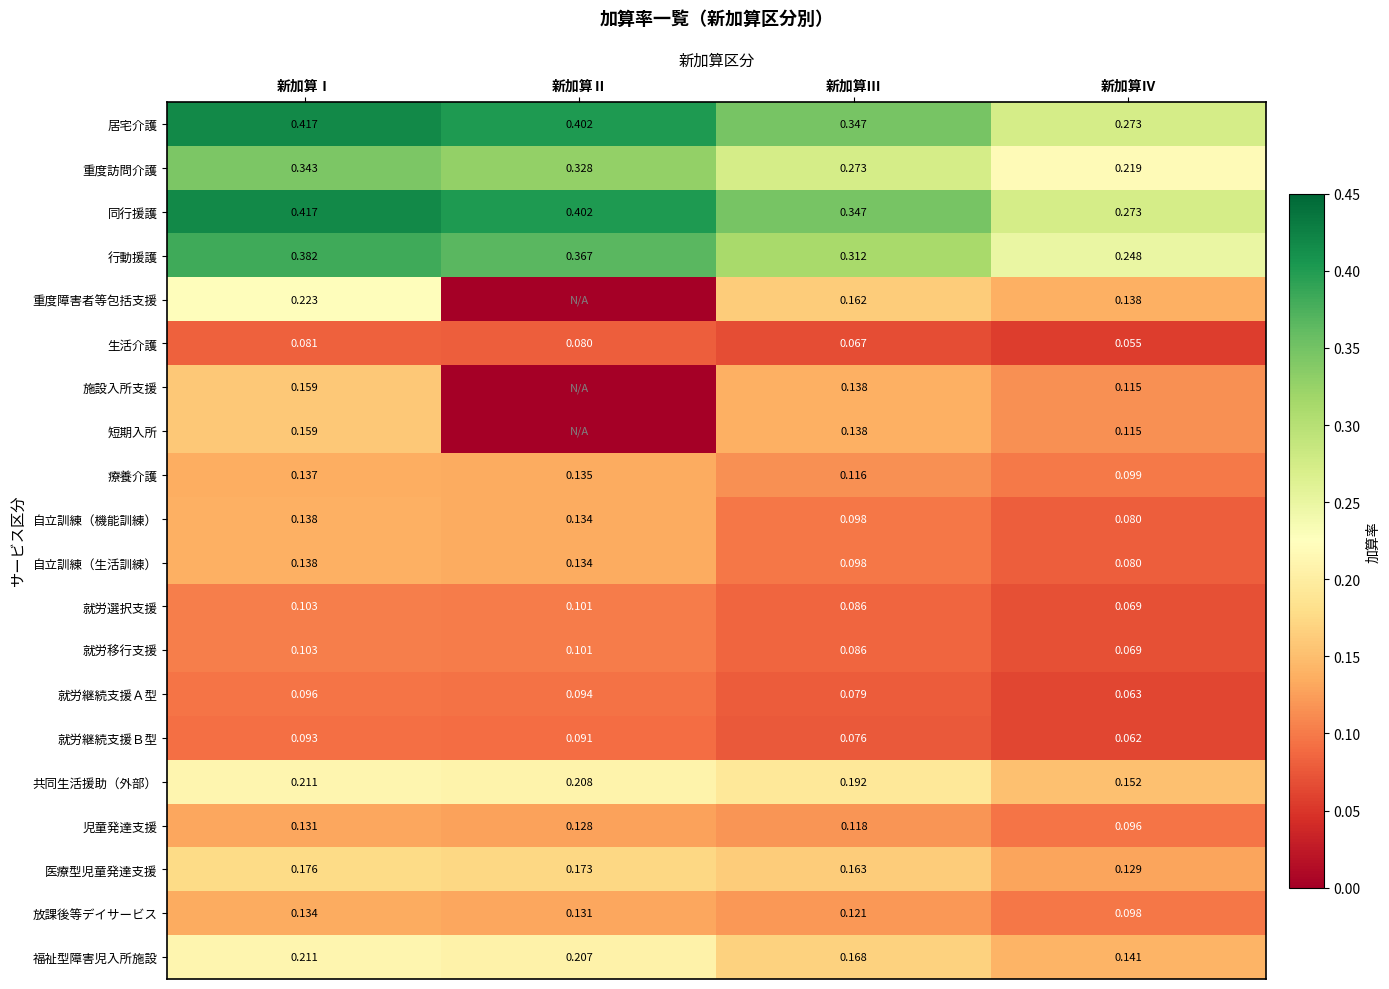

Rank the categories by 就労継続支援Ｂ型 value from lowest to highest.

新加算Ⅳ, 新加算Ⅲ, 新加算Ⅱ, 新加算Ⅰ